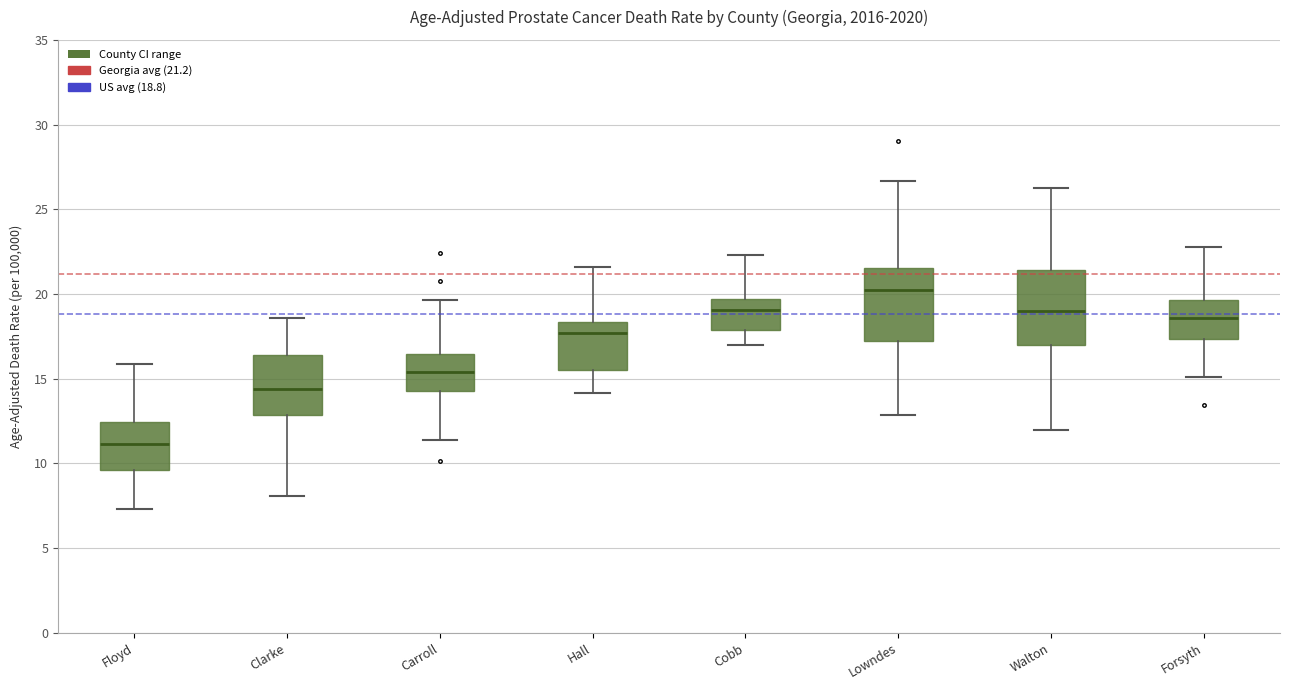

Reading left to right, read every box against the y-axis: the position of its median line, the range the box covers, and the ends of its whiskers. The values are not printed on the chart, so give them approximately, as read against the axis.

Floyd: median 11.0, box 9.5 to 12.5, whiskers 7.5 to 16.0
Clarke: median 14.5, box 13.0 to 16.5, whiskers 8.0 to 18.5
Carroll: median 15.5, box 14.5 to 16.5, whiskers 11.5 to 19.5
Hall: median 17.5, box 15.5 to 18.5, whiskers 14.0 to 21.5
Cobb: median 19.0, box 18.0 to 19.5, whiskers 17.0 to 22.5
Lowndes: median 20.0, box 17.0 to 21.5, whiskers 13.0 to 26.5
Walton: median 19.0, box 17.0 to 21.5, whiskers 12.0 to 26.0
Forsyth: median 18.5, box 17.5 to 19.5, whiskers 15.0 to 23.0